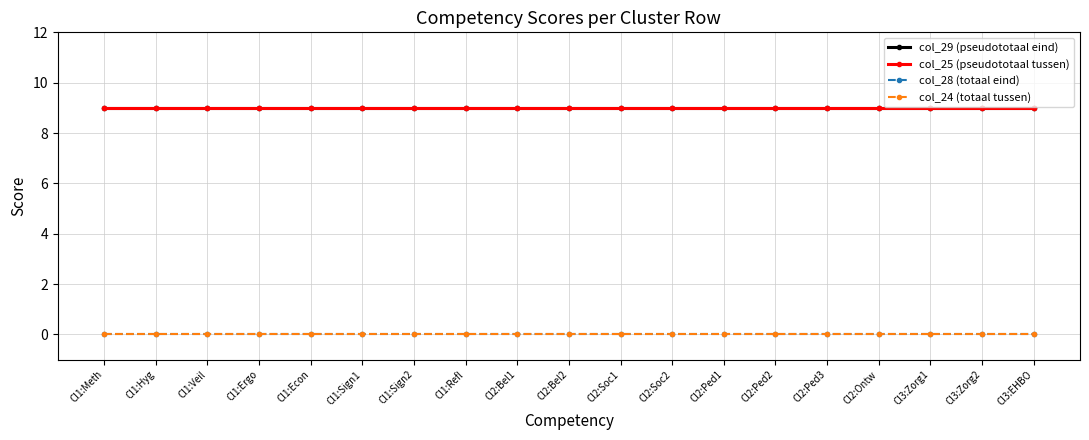

Does the chart have visible grid lines?

Yes